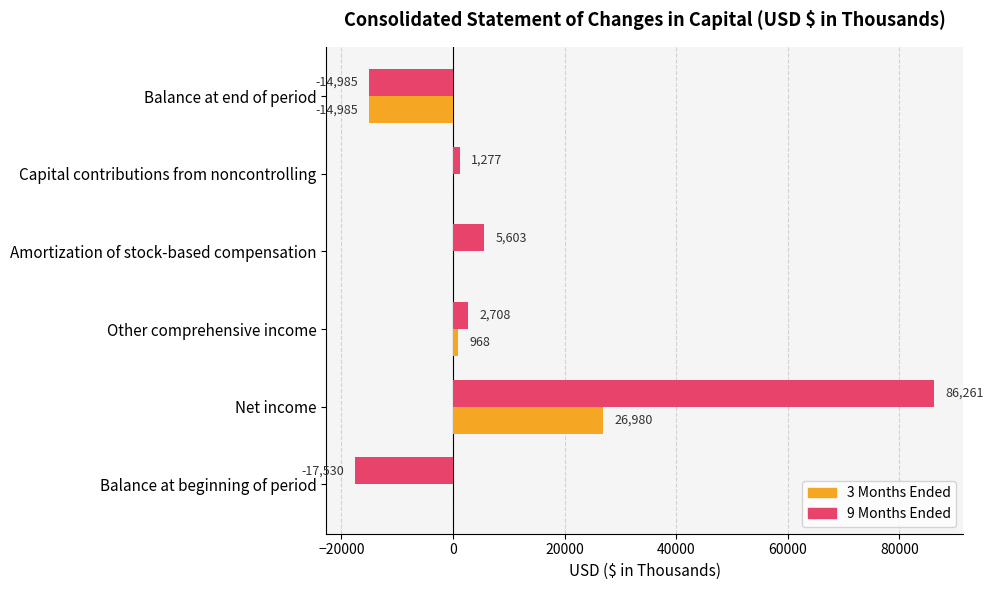

Which series has the widest spread of values?

9 Months Ended